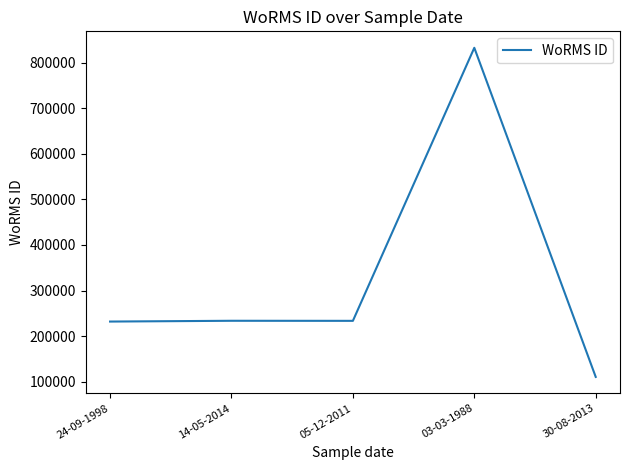

The value at 05-12-2011 is 307814. True or false?

False